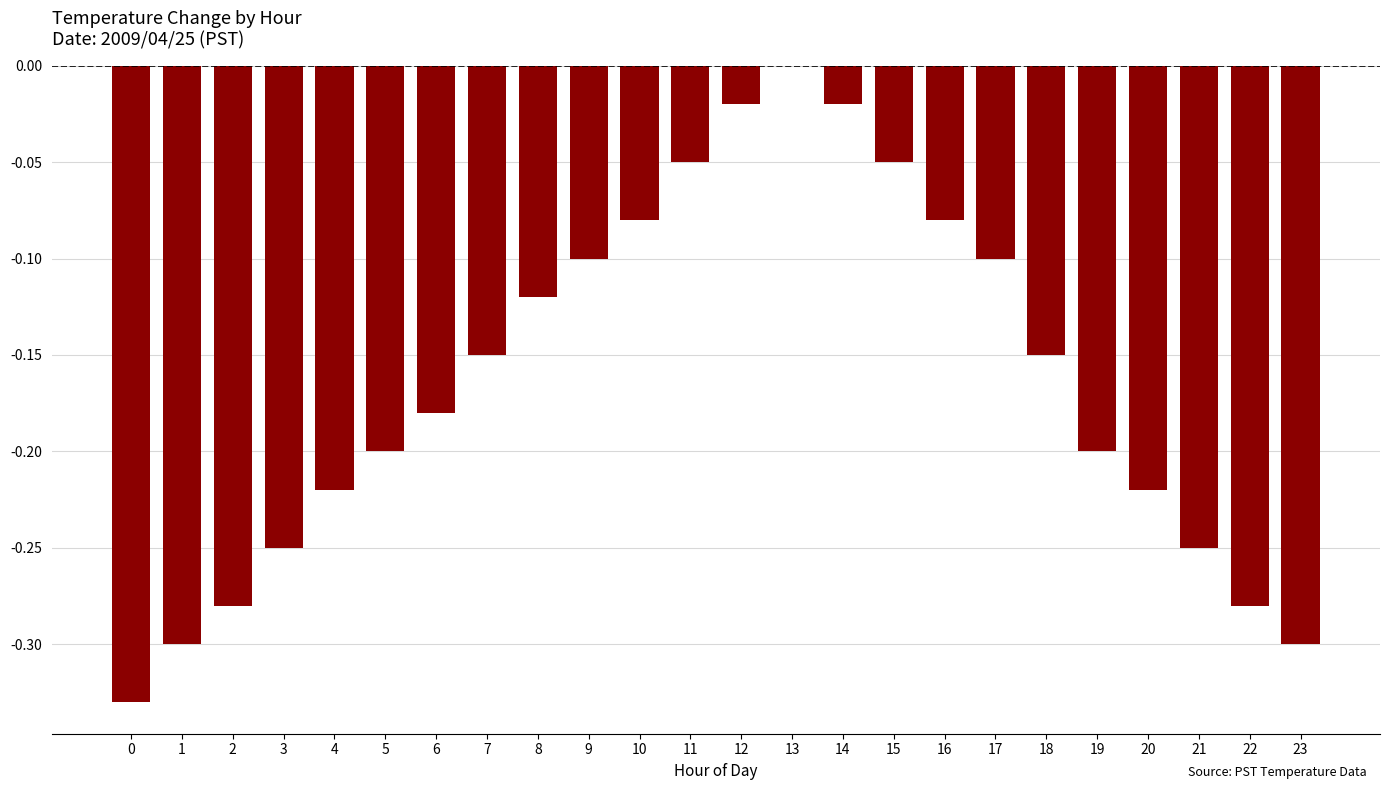

The value at 3 is -0.2. True or false?

True